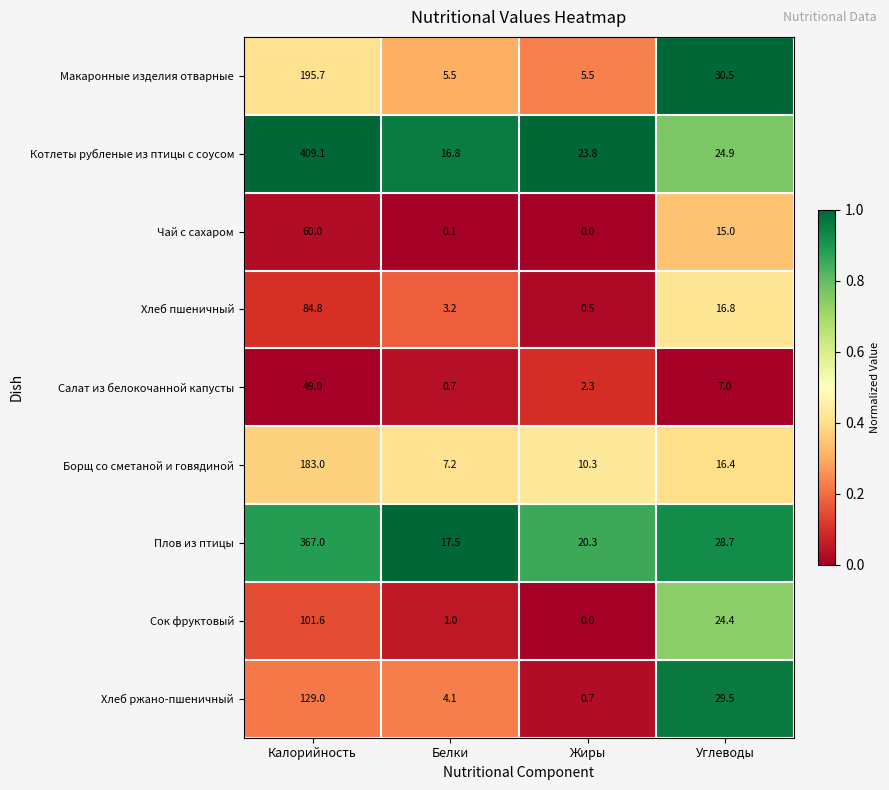

What is the difference between the highest and lowest values at Жиры?

23.8